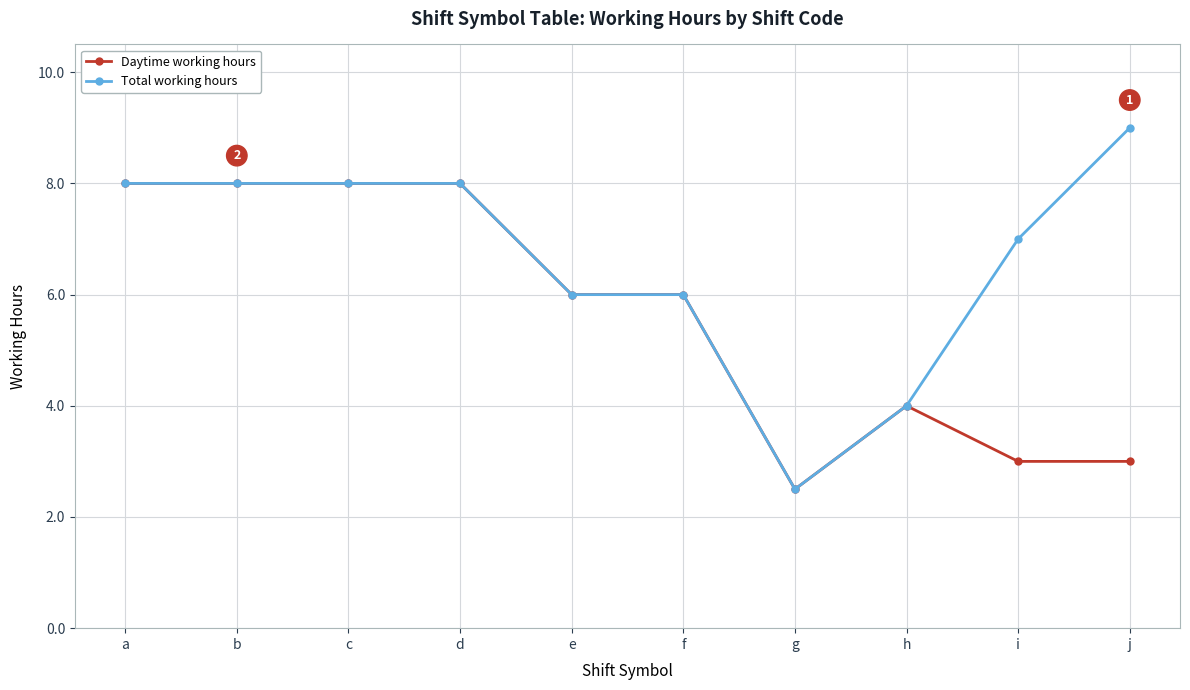

Reading left to right, transcribe all the data shown in this chart.

Daytime working hours: 8.0	8.0	8.0	8.0	6.0	6.0	2.5	4.0	3.0	3.0
Total working hours: 8.0	8.0	8.0	8.0	6.0	6.0	2.5	4.0	7.0	9.0